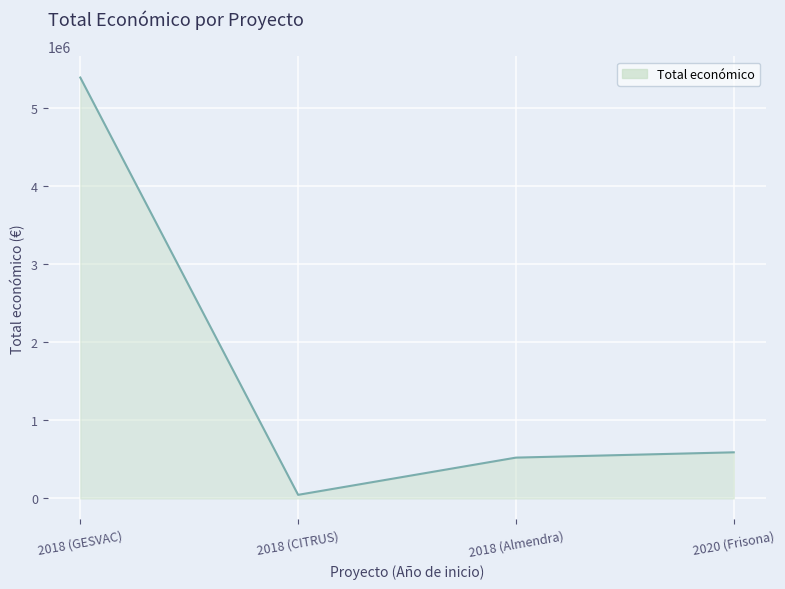

Is it true that the value at 2018 (GESVAC) is 5390598?

True